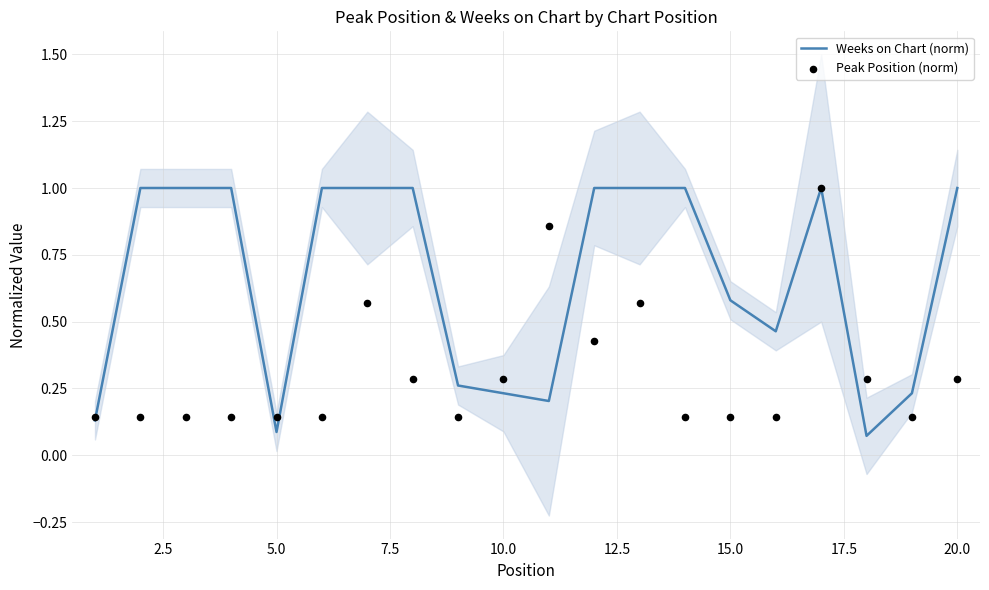

What is the maximum value for Weeks on Chart (norm)?

1.0